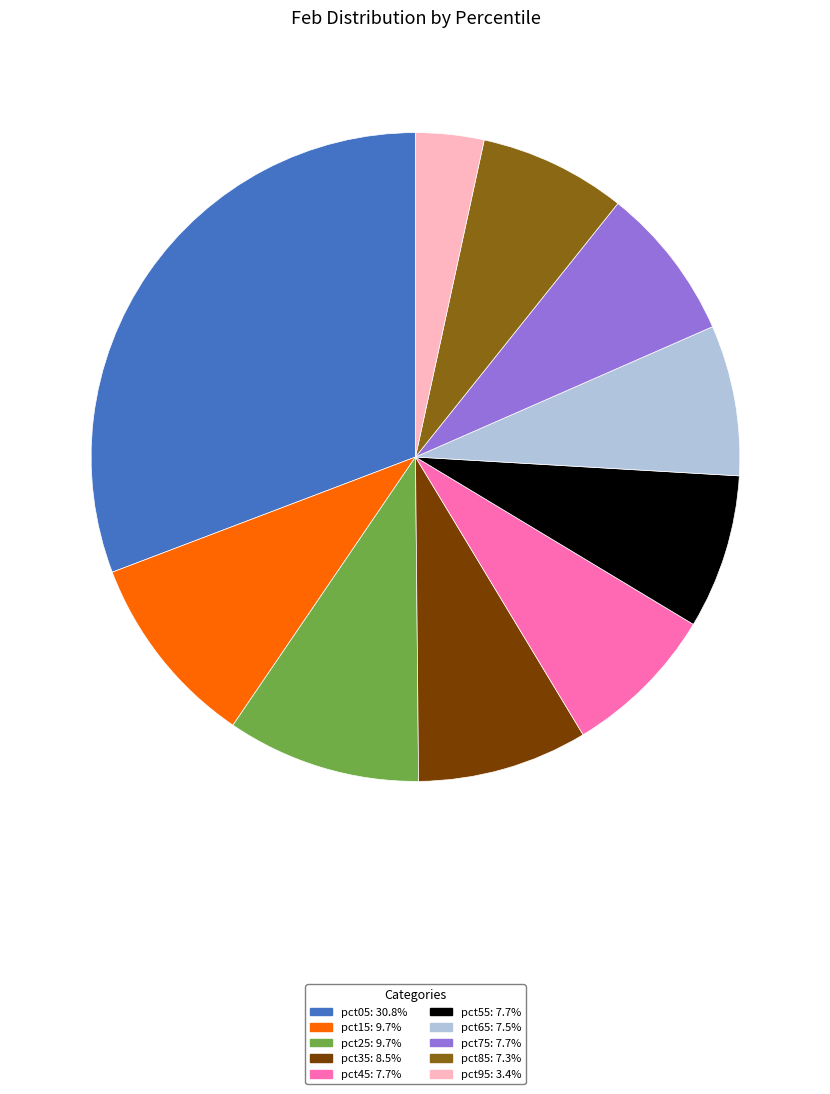

Combined, do pct65 and pct45 account for over 50%?

No